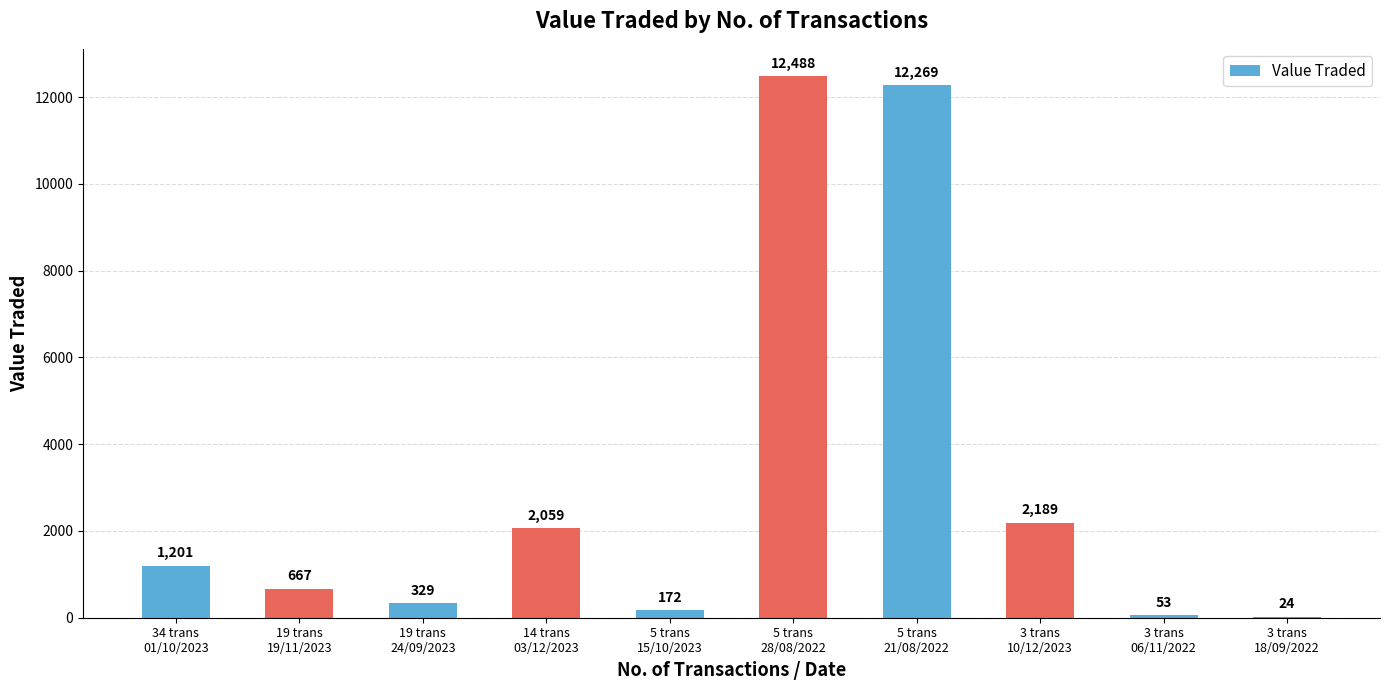

What is the maximum value shown in the chart?

12488